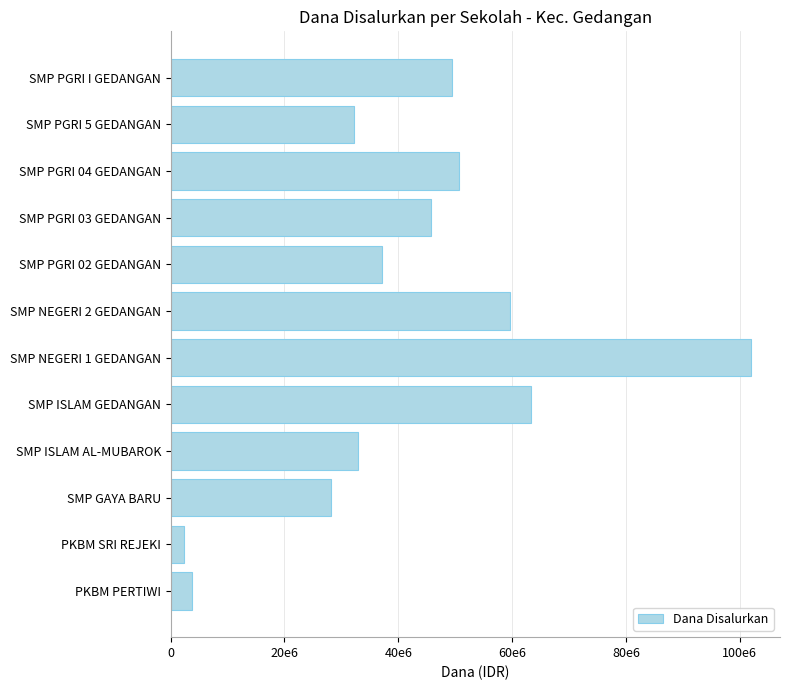

Are the bars horizontal?

Yes